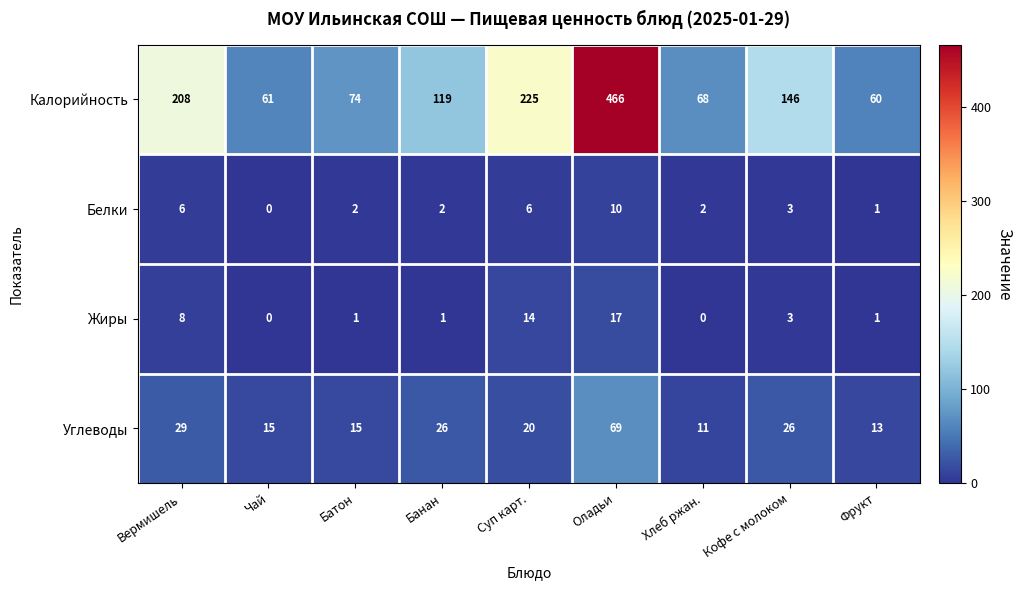

Which series has the widest spread of values?

Калорийность